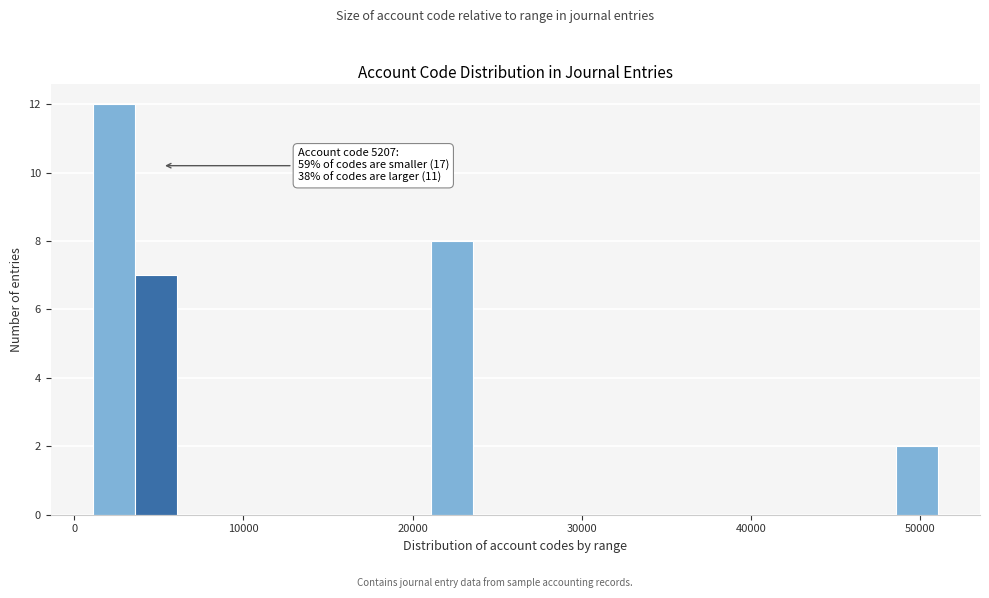

Read against the x-axis, roughly where is the centre of the tallest bar?

2000